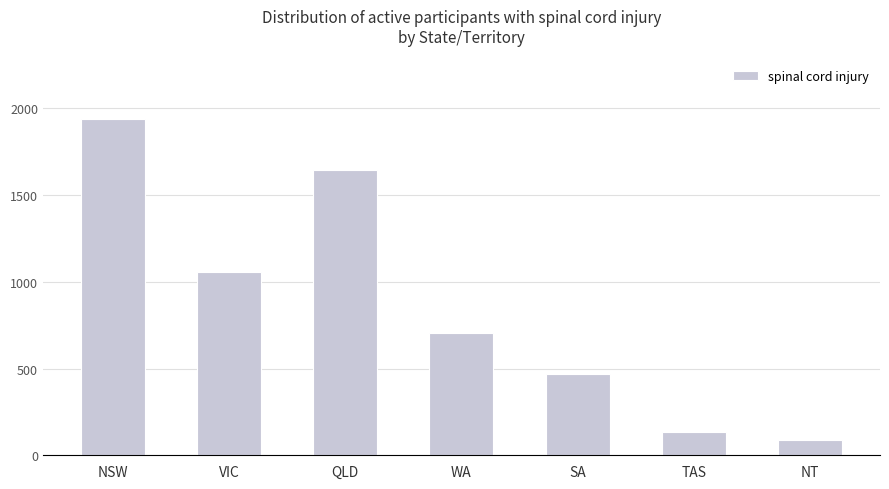

Approximately how many times larger is the value at NT compared to SA?

0.2